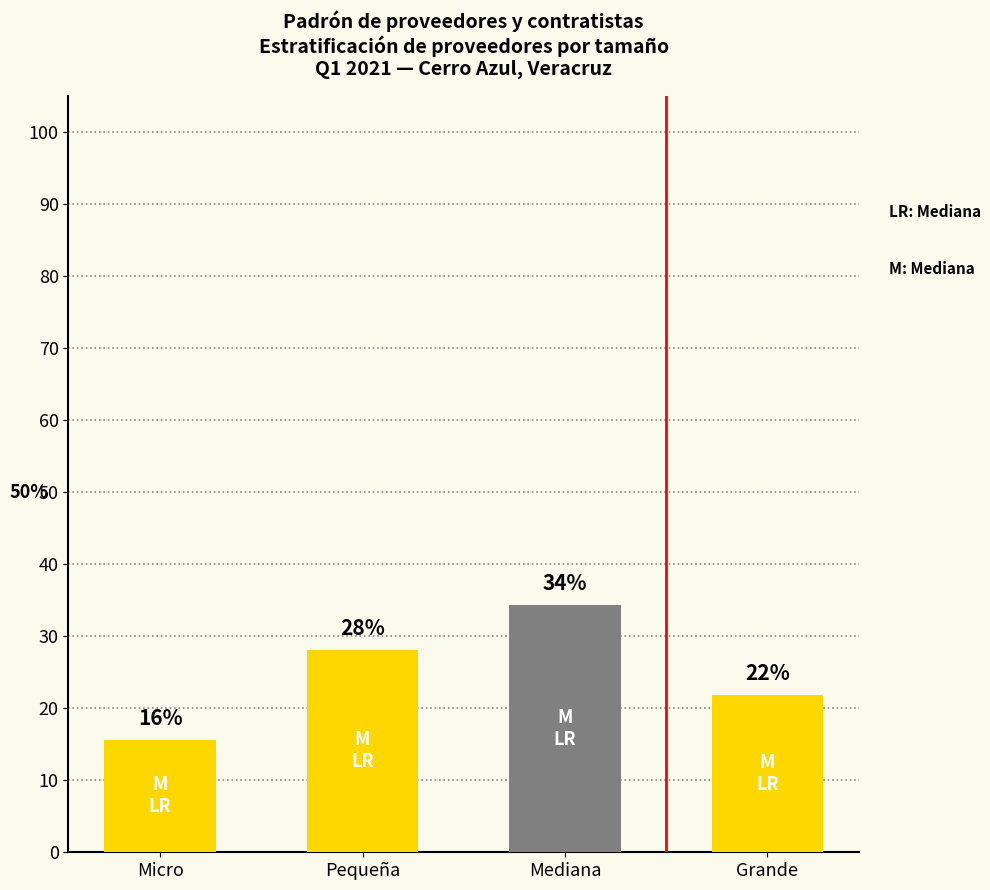

Between Pequeña and Micro, which is larger?

Pequeña